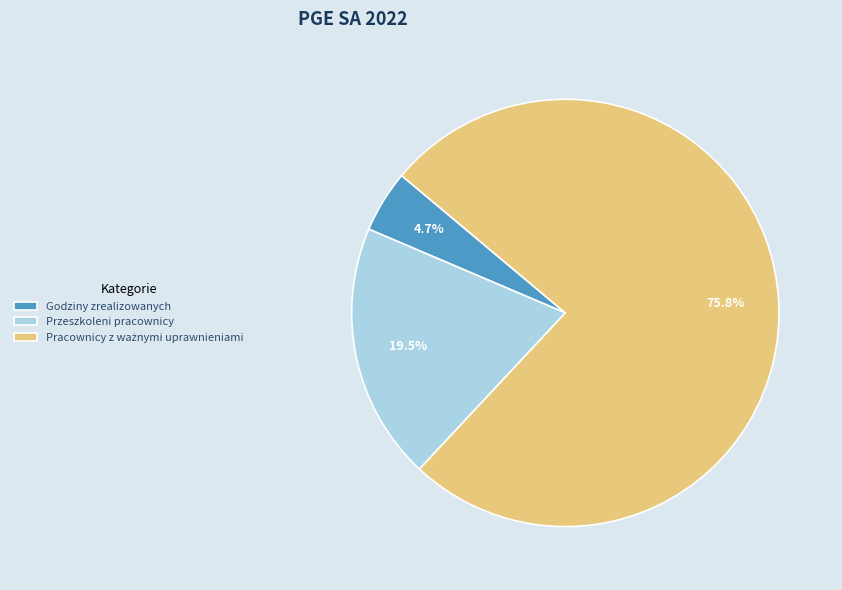

Does any single category account for the majority?

Yes